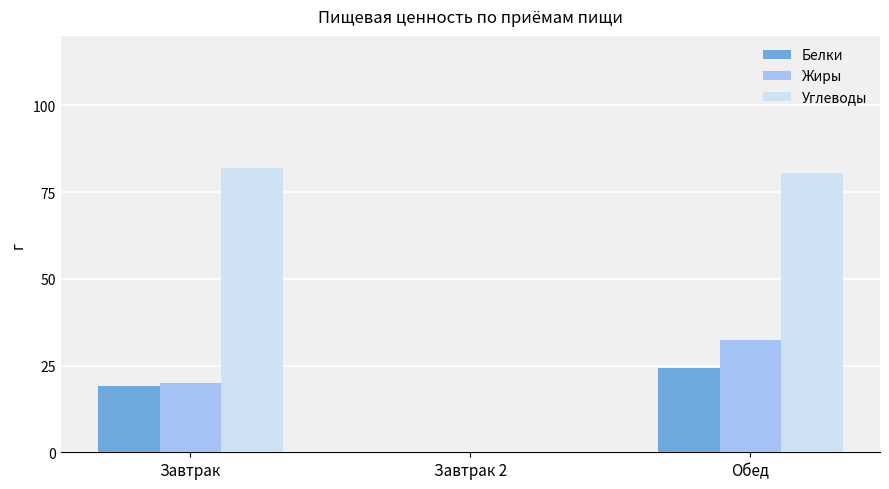

Reading right to left, transcribe all the data shown in this chart.

Белки: 24.2	0.0	19.0
Жиры: 32.5	0.0	20.0
Углеводы: 80.4	0.0	82.0